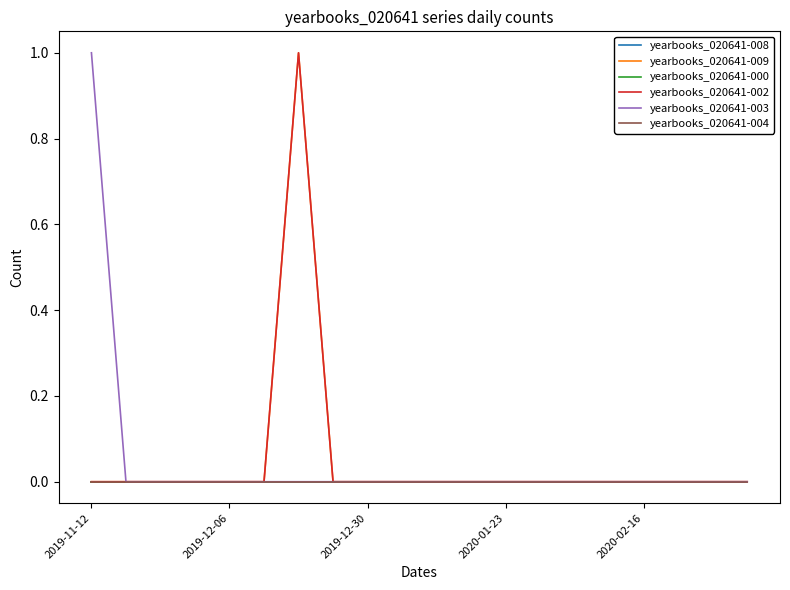

True or false: yearbooks_020641-003 and yearbooks_020641-000 cross at least once.

False